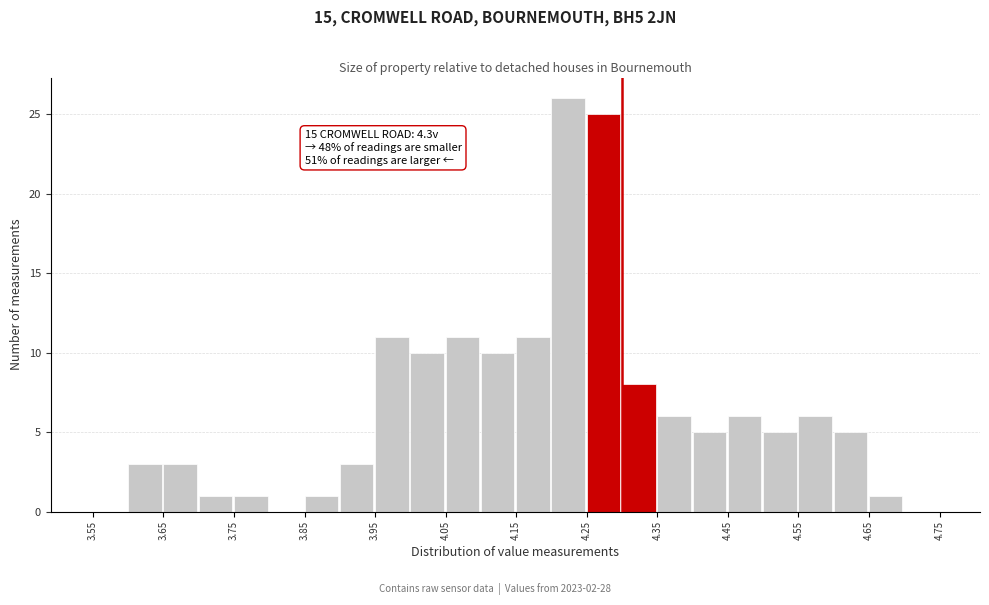

Over which range of the x-axis is the bar tallest?

4.20 to 4.25